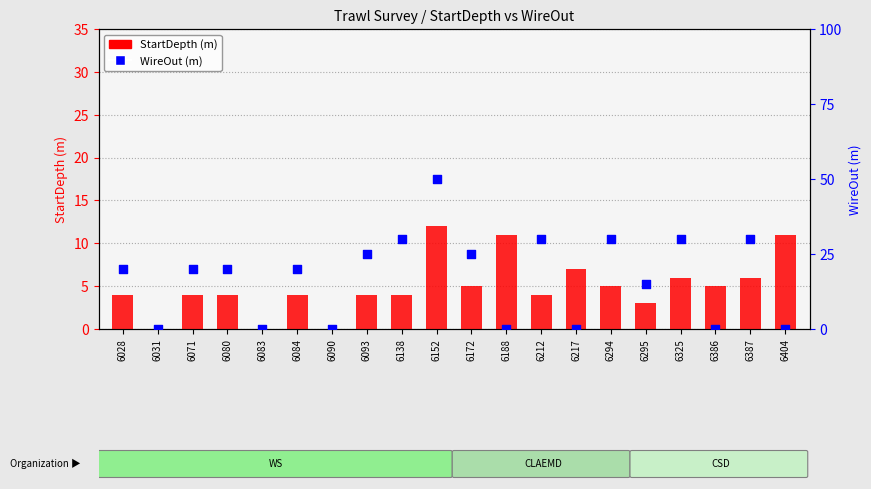

What is the total value across all series at 6172?

30